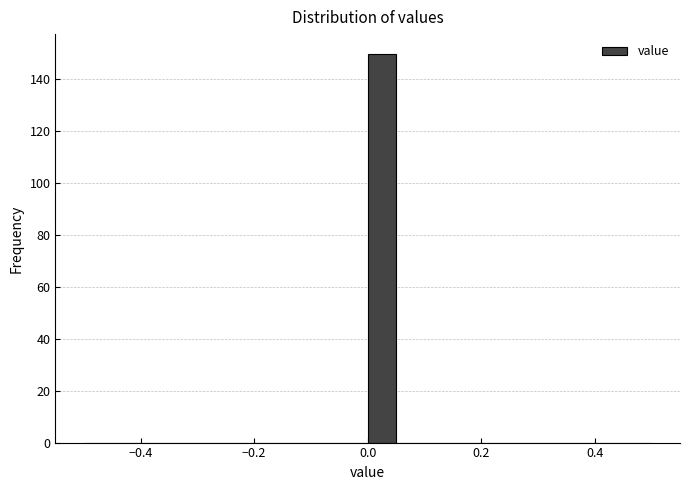

Read against the x-axis, roughly where is the centre of the tallest bar?

0.02